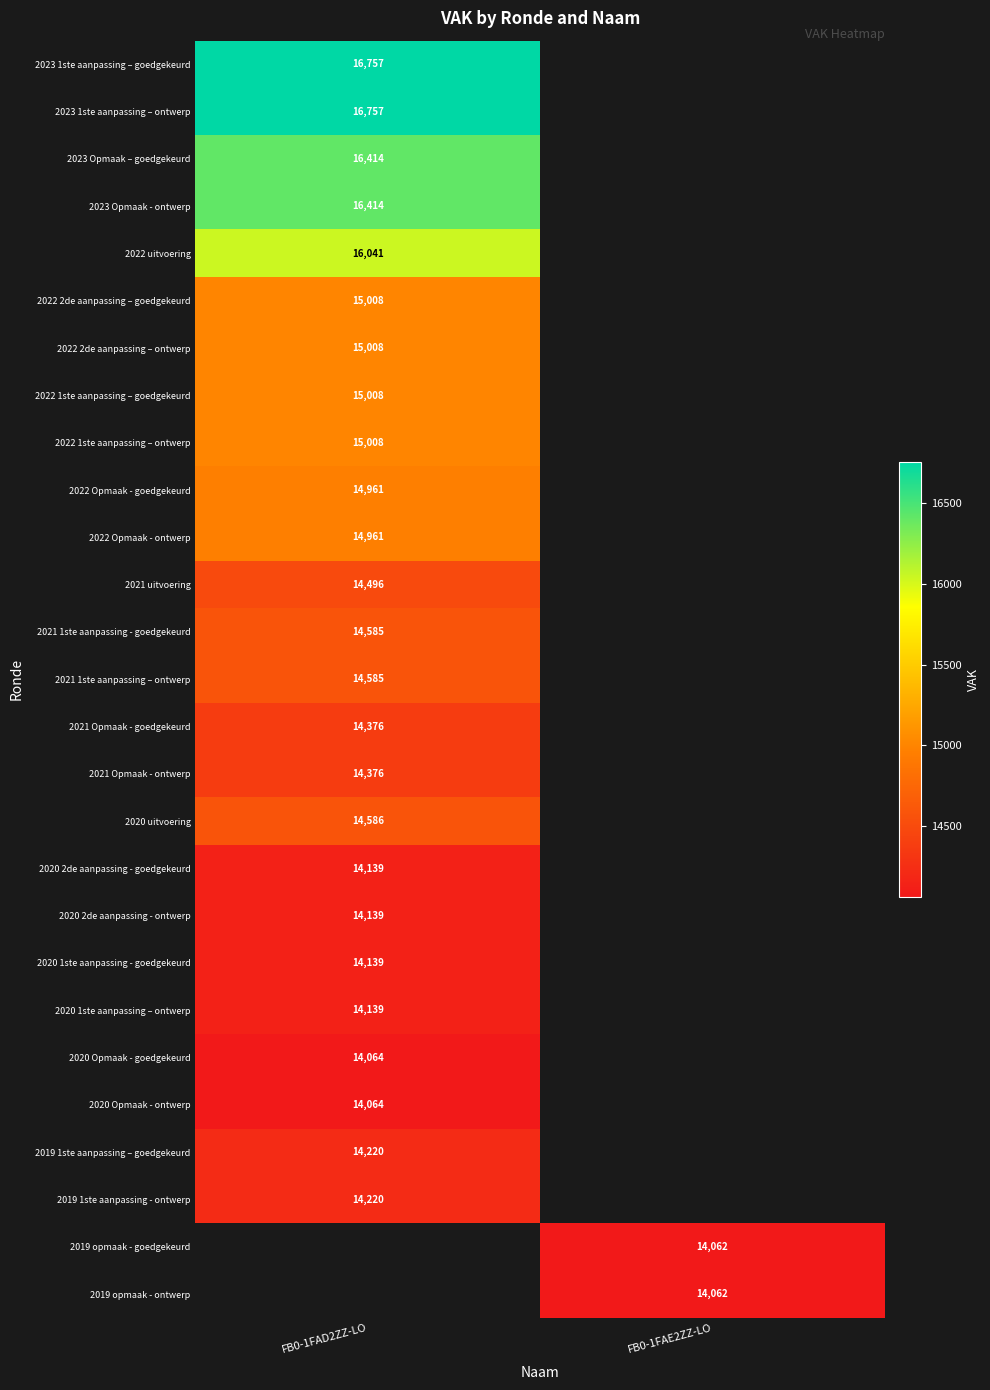

Which label corresponds to the smallest value in the chart?

FB0-1FAE2ZZ-LO